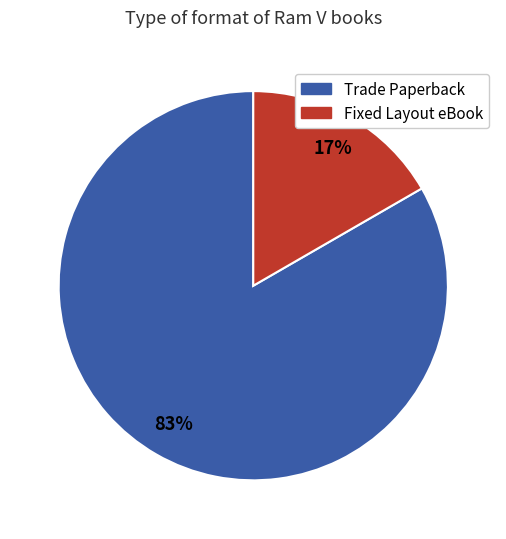

Between Trade Paperback and Fixed Layout eBook, which is larger?

Trade Paperback